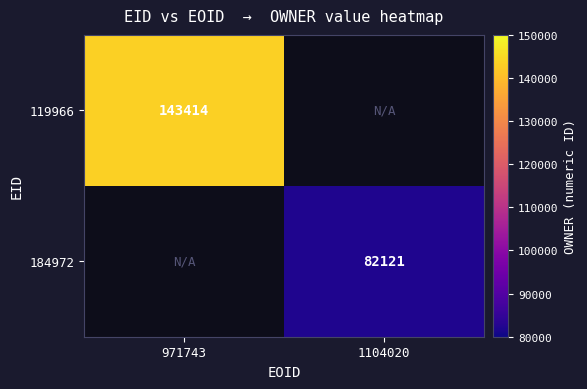

Is it true that 184972 equals 26573 at 1104020?

False